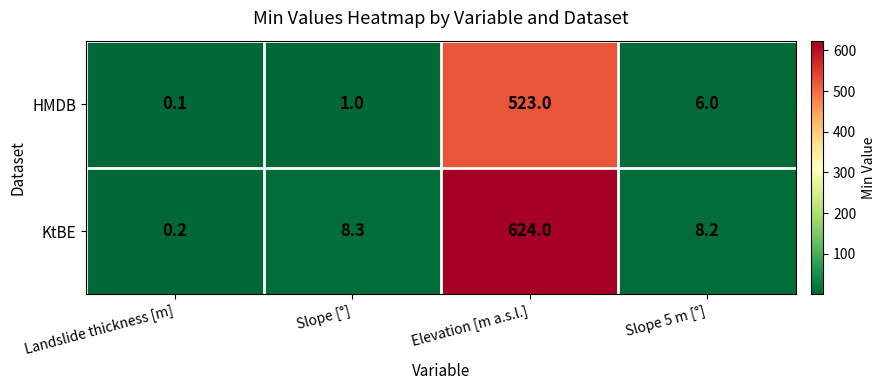

What is the minimum value shown in the chart?

0.1